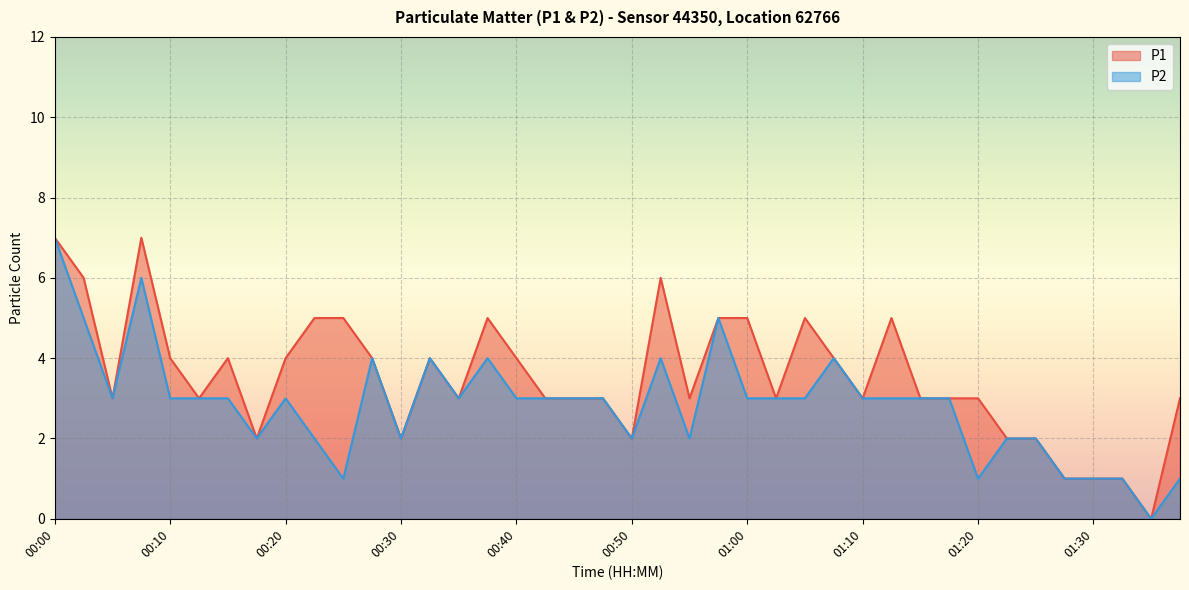

At which label does P1 first exceed 3?

00:00